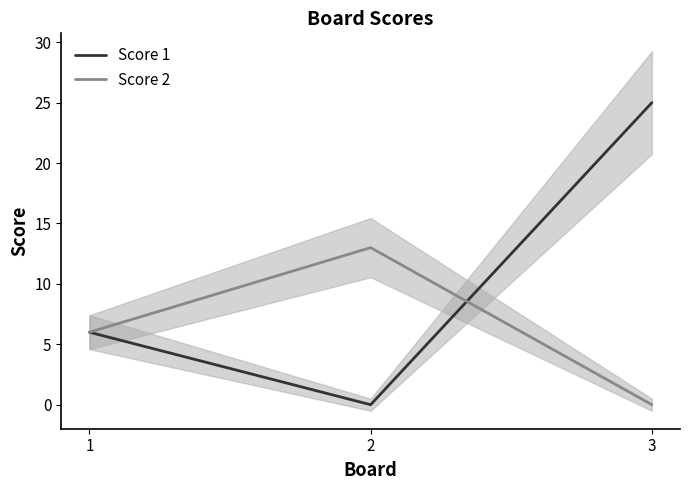

Does the chart have visible grid lines?

No